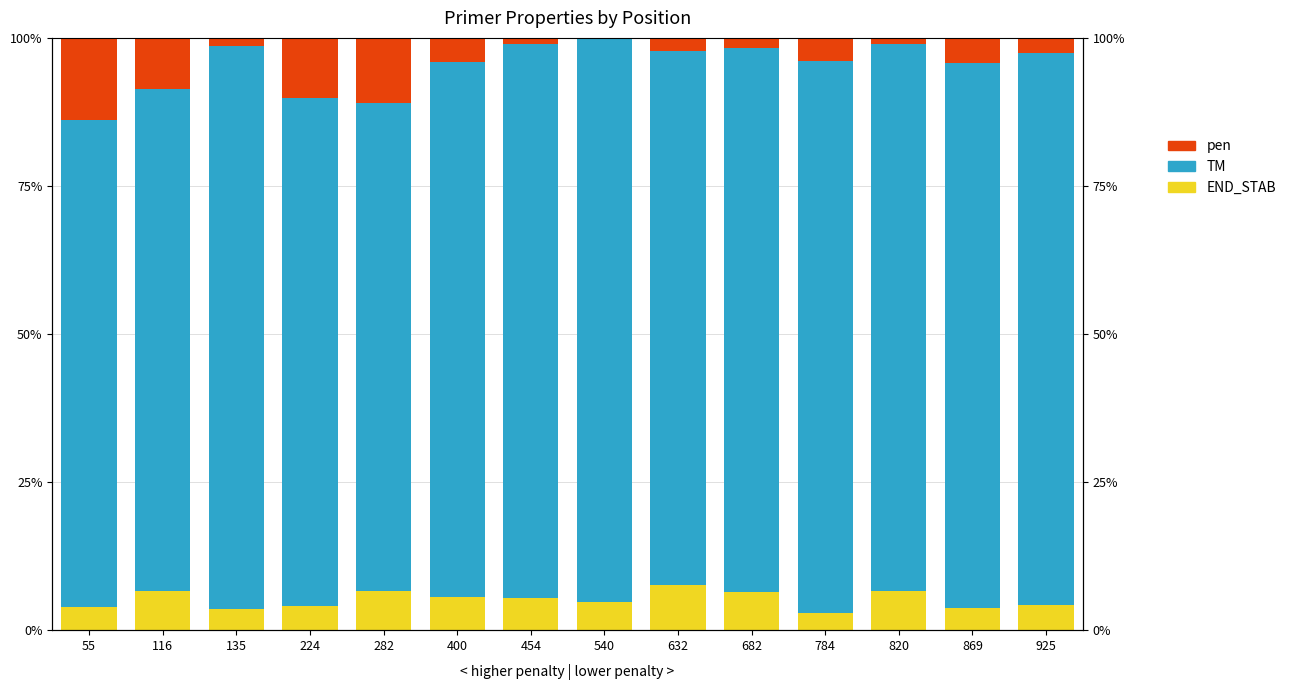

What is the sum of the END_STAB values at 632 and 116?

14.2